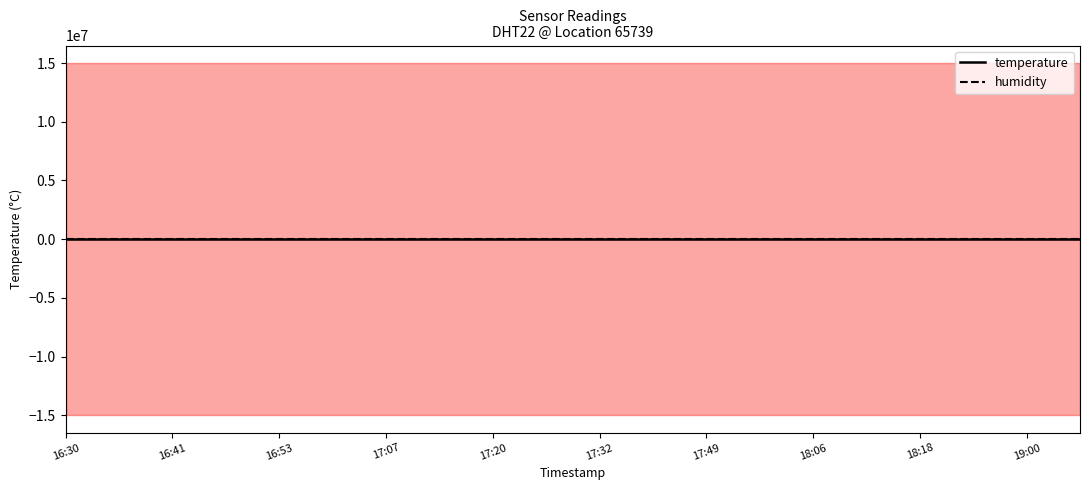

What is the label of the 14th point from the right?

17:07